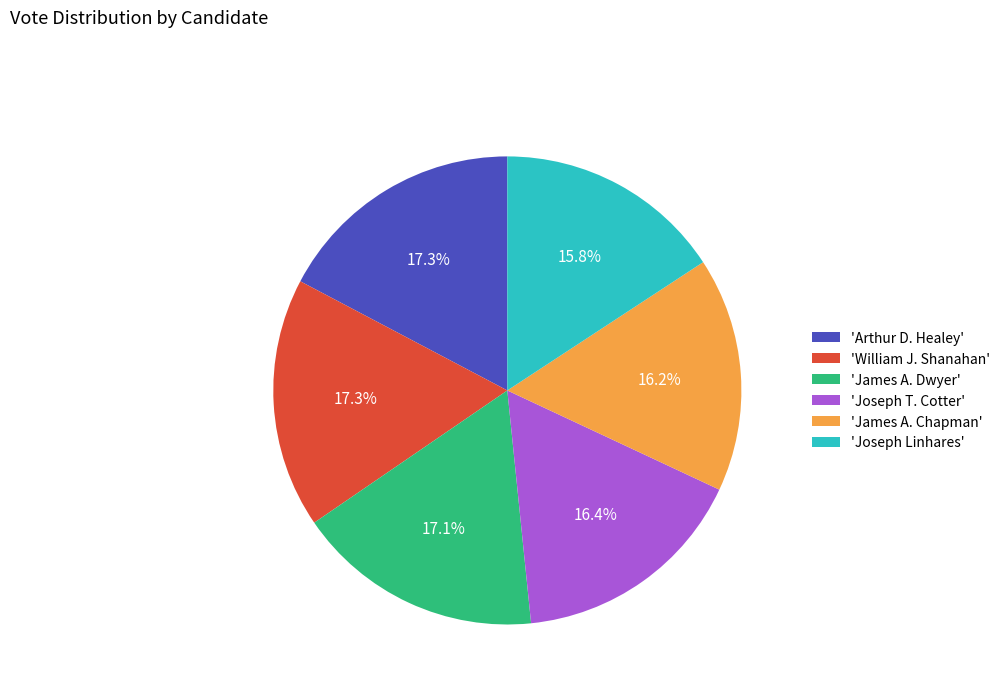

Does 'Joseph Linhares' account for over 50% of the chart?

No